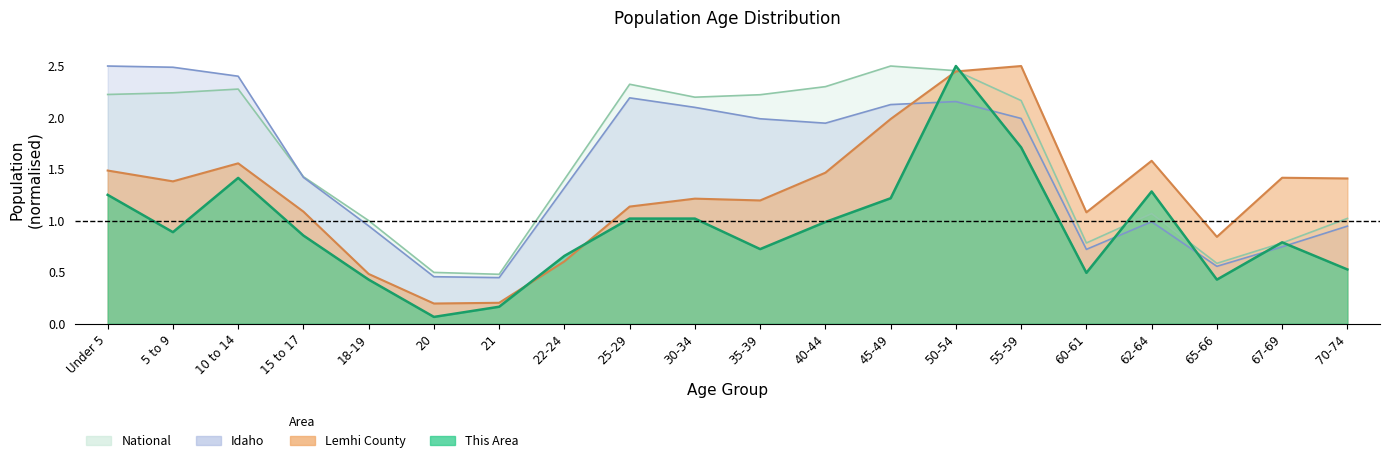

Reading left to right, list all the values displayed in this chart.

This Area: 1.2	0.9	1.4	0.9	0.4	0.1	0.2	0.7	1.0	1.0	0.7	1.0	1.2	2.5	1.7	0.5	1.3	0.4	0.8	0.5
Lemhi County: 1.5	1.4	1.6	1.1	0.5	0.2	0.2	0.6	1.1	1.2	1.2	1.5	2.0	2.4	2.5	1.1	1.6	0.8	1.4	1.4
Idaho: 2.5	2.5	2.4	1.4	0.9	0.5	0.4	1.3	2.2	2.1	2.0	1.9	2.1	2.2	2.0	0.7	1.0	0.6	0.7	0.9
National: 2.2	2.2	2.3	1.4	1.0	0.5	0.5	1.4	2.3	2.2	2.2	2.3	2.5	2.5	2.2	0.8	1.1	0.6	0.8	1.0